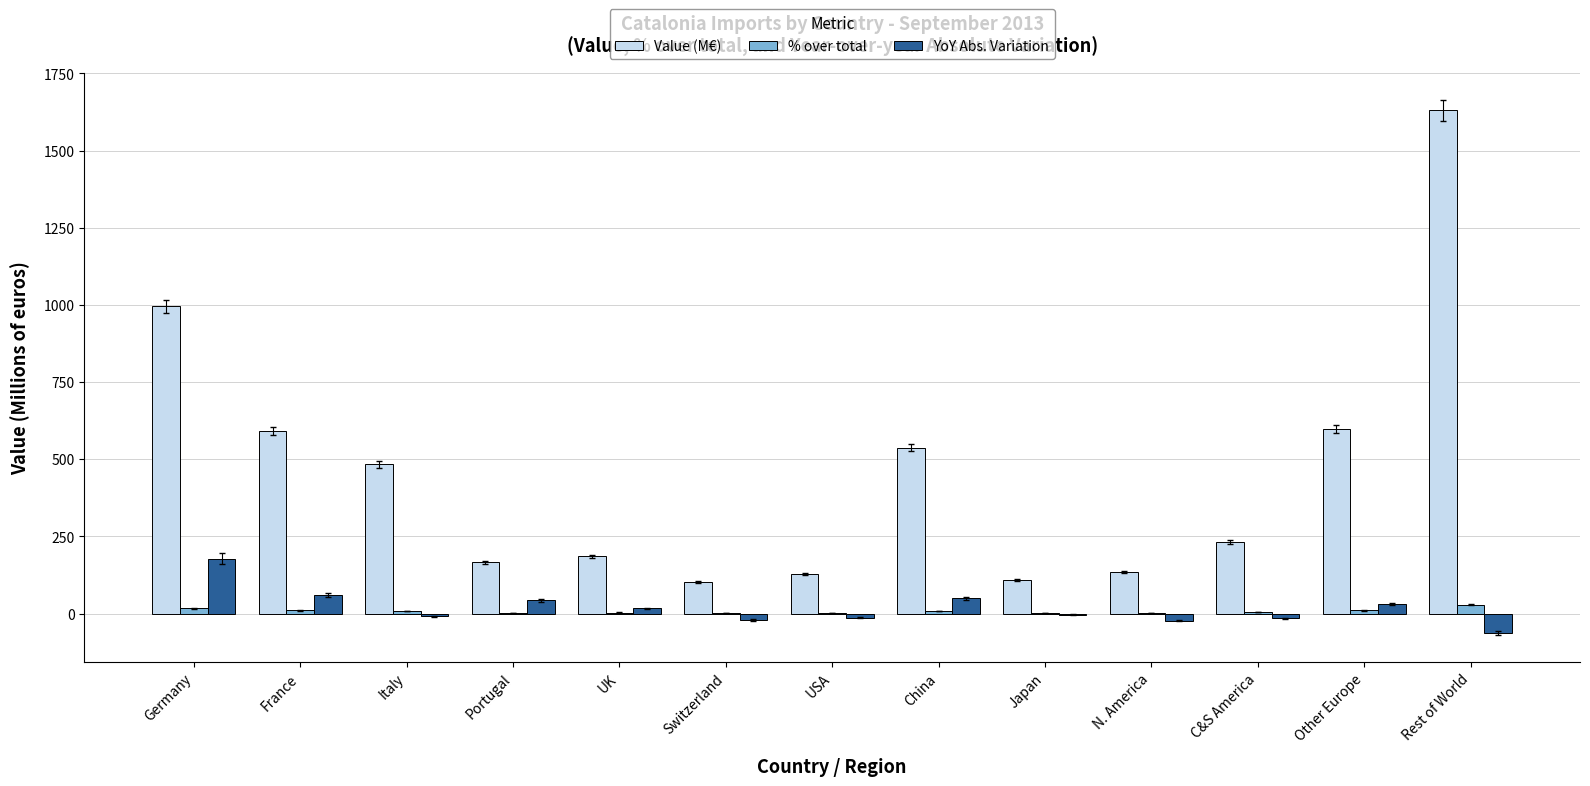

Which series has the largest total across all categories?

Value (M€)